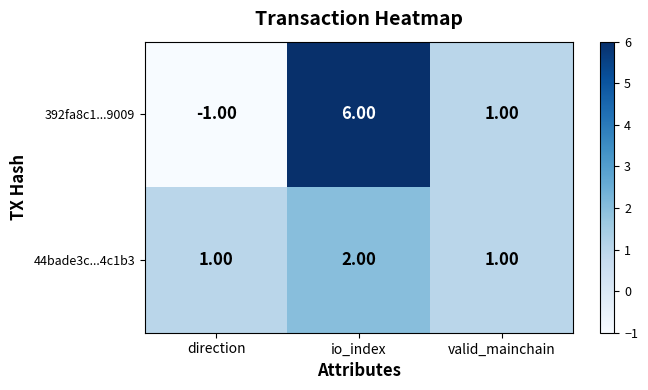

At how many categories does at least one series exceed 3?

1